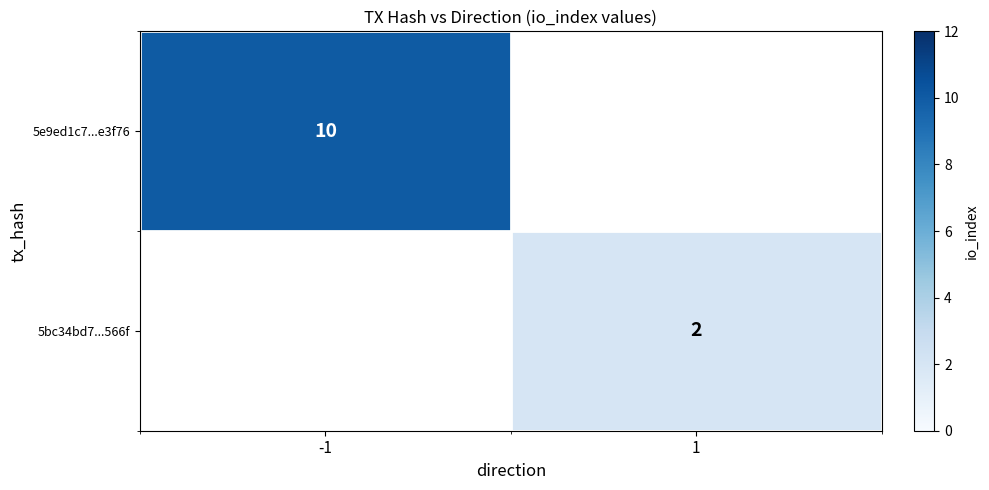

The 5bc34bd7...566f series shows 1 at 1. True or false?

False